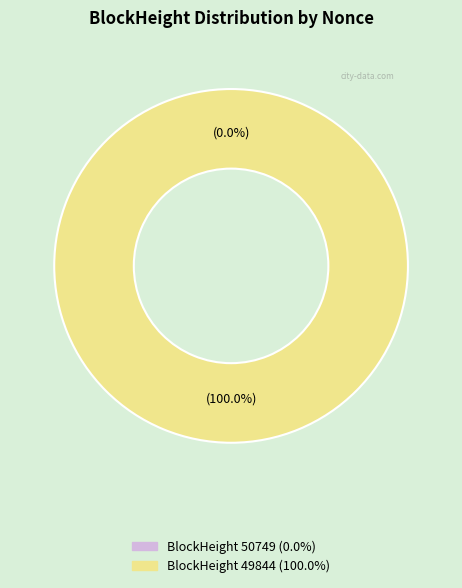

Between 50749 and 49844, which is larger?

49844